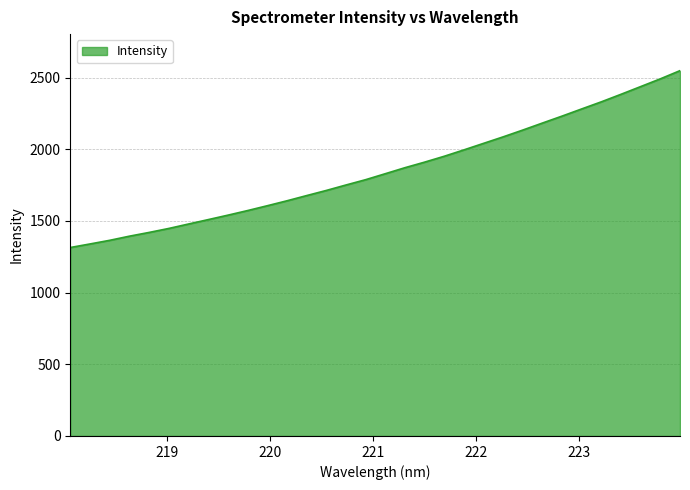

What is the maximum value shown in the chart?

2548.2